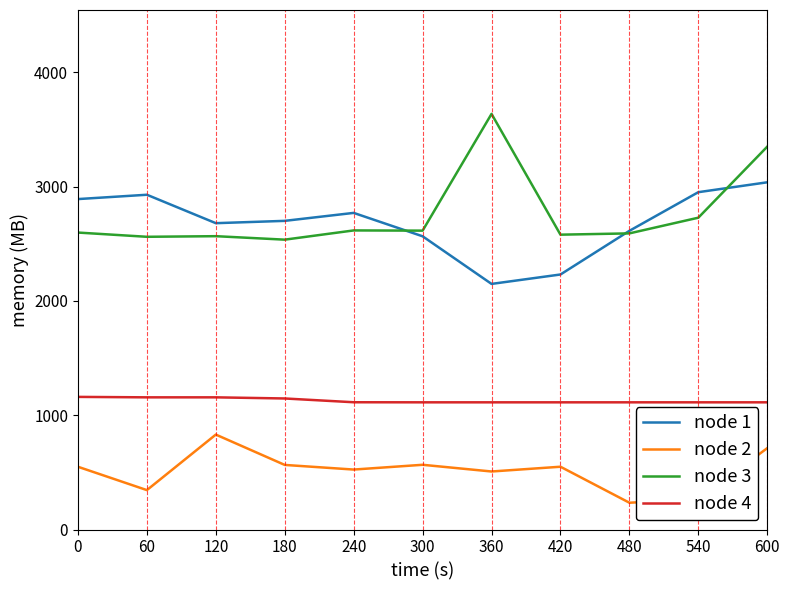

What is the spread (max minus min) of values at 0?

2342.1